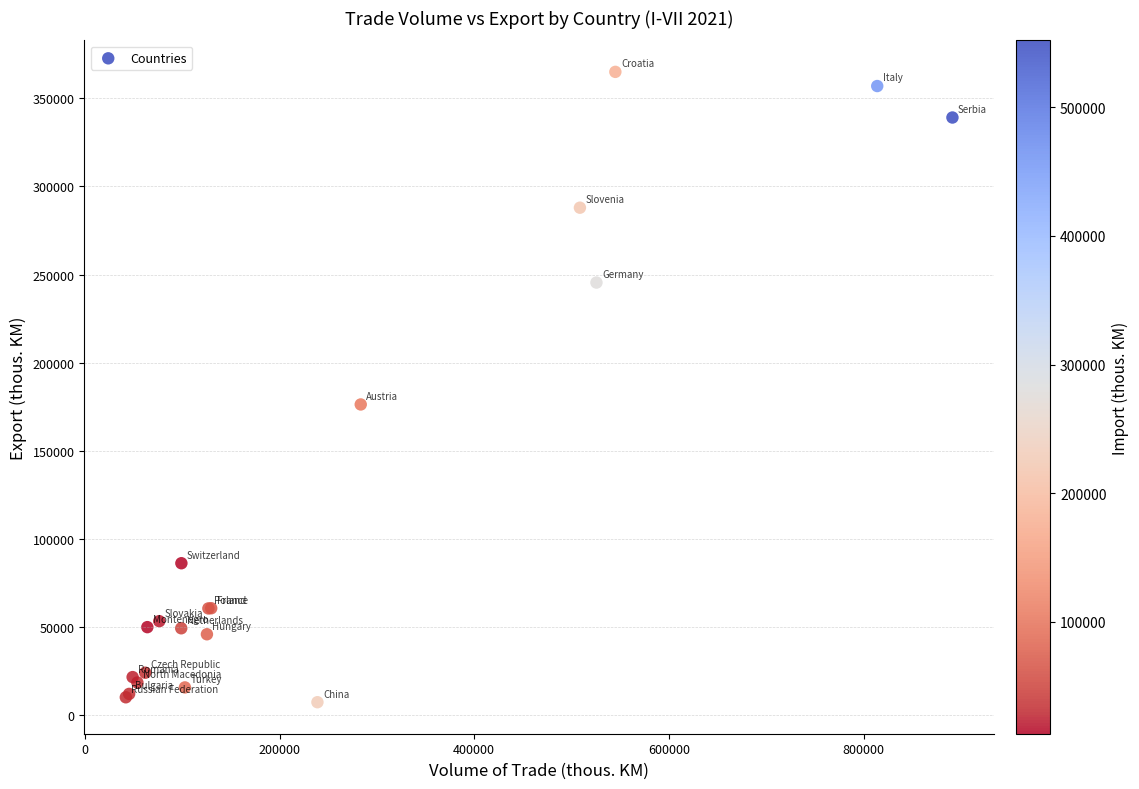

What Y value in the scatter plot is closest to 186145?

176257.7